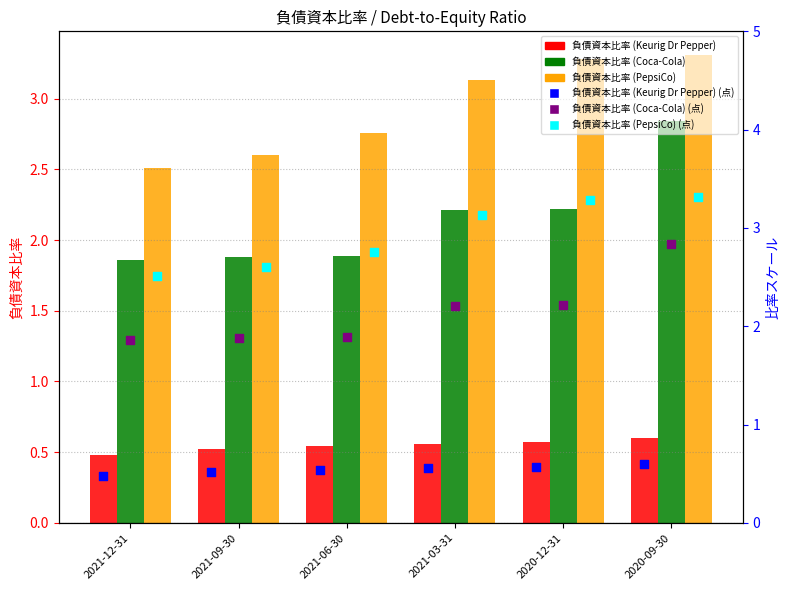

Which series reaches the minimum Y coordinate?

負債資本比率 (Keurig Dr Pepper)